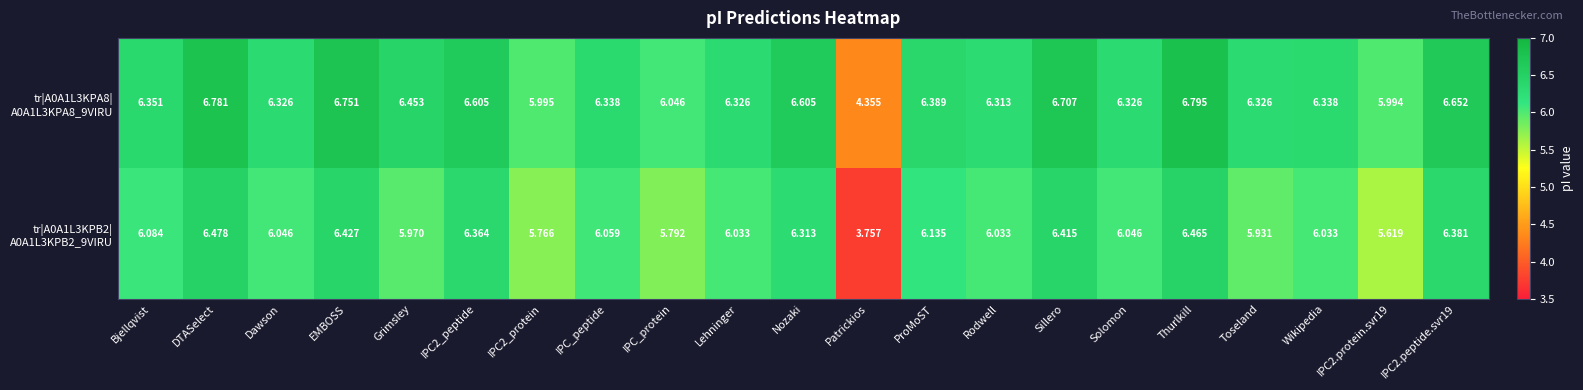

At which category is the sum across all series the highest?

Thurlkill